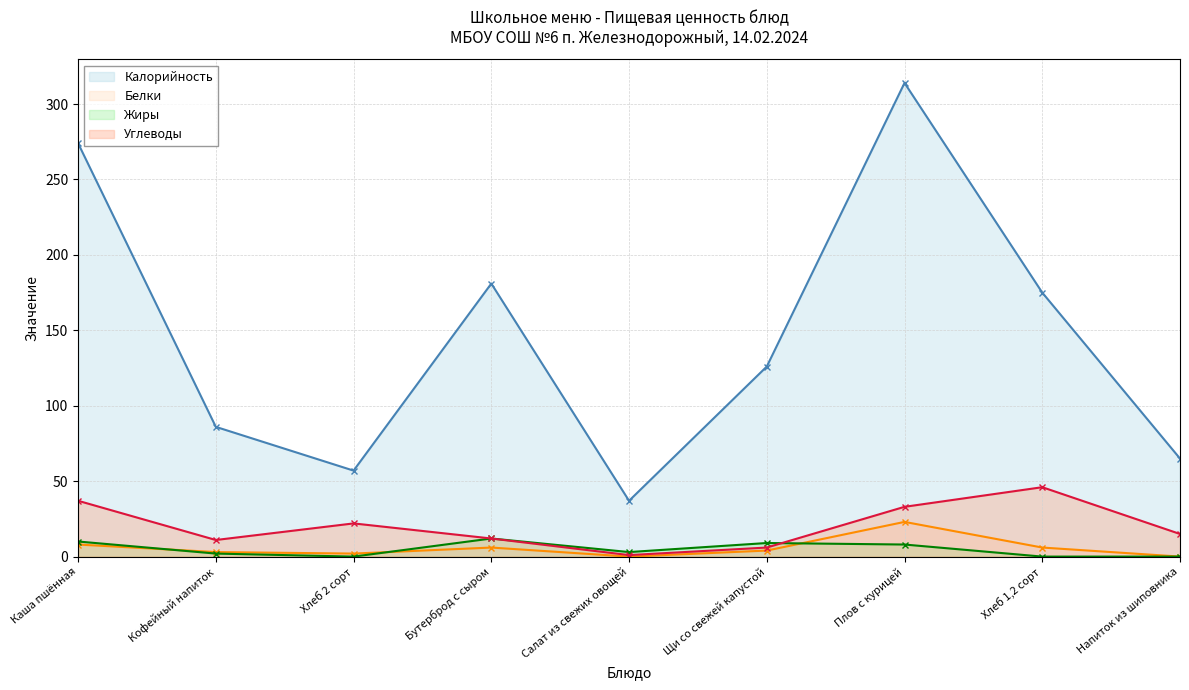

What is the difference between the Жиры values at Каша пшённая and Щи со свежей капустой?

1